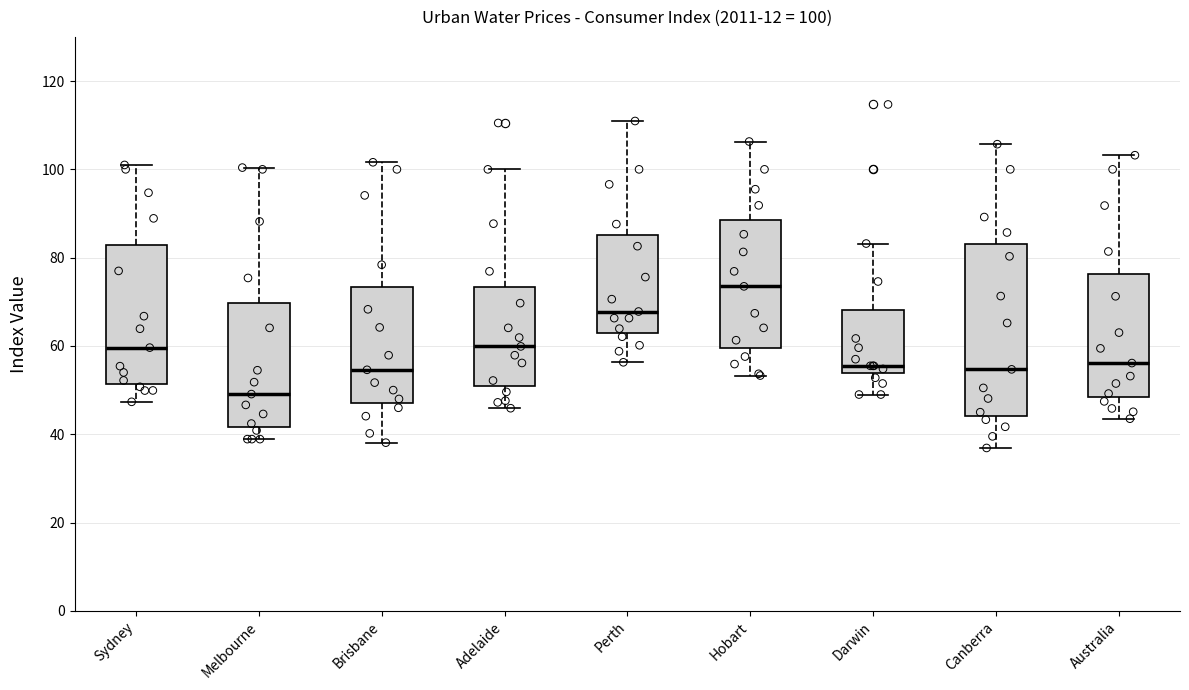

Which box has the lowest median line?

Melbourne